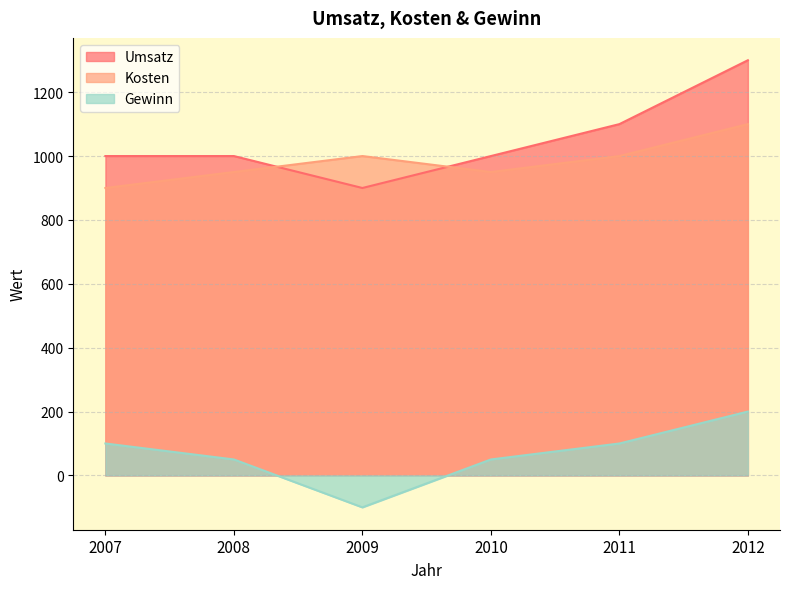

Rank the series at 2008 from highest to lowest value.

Umsatz, Kosten, Gewinn